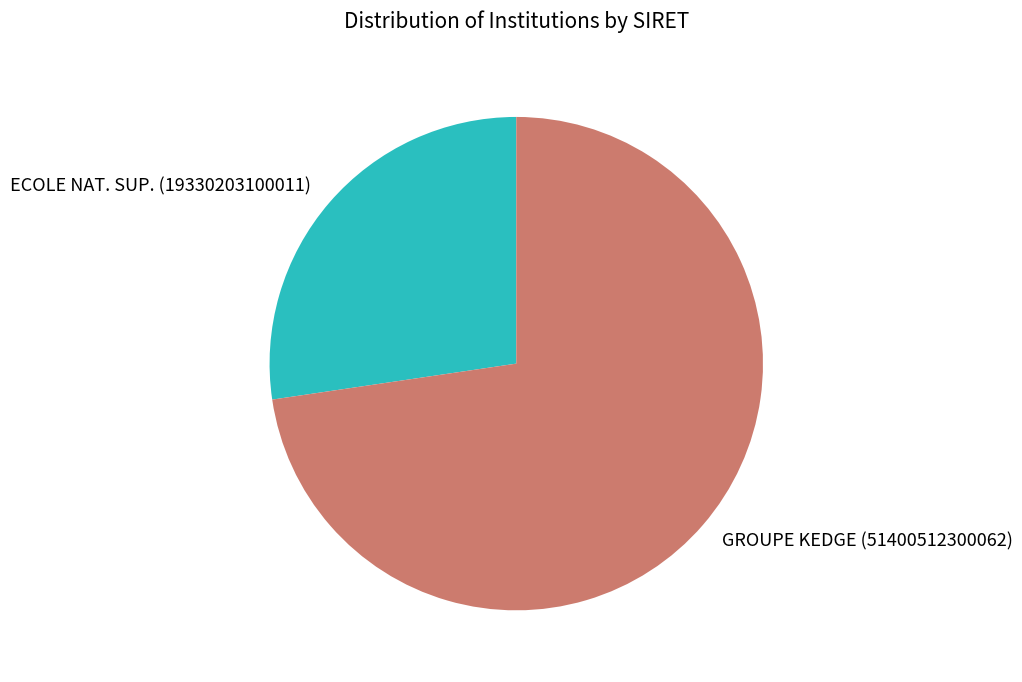

Approximately how many times larger is the value at ECOLE NAT. SUP. (19330203100011) compared to GROUPE KEDGE (51400512300062)?

0.4